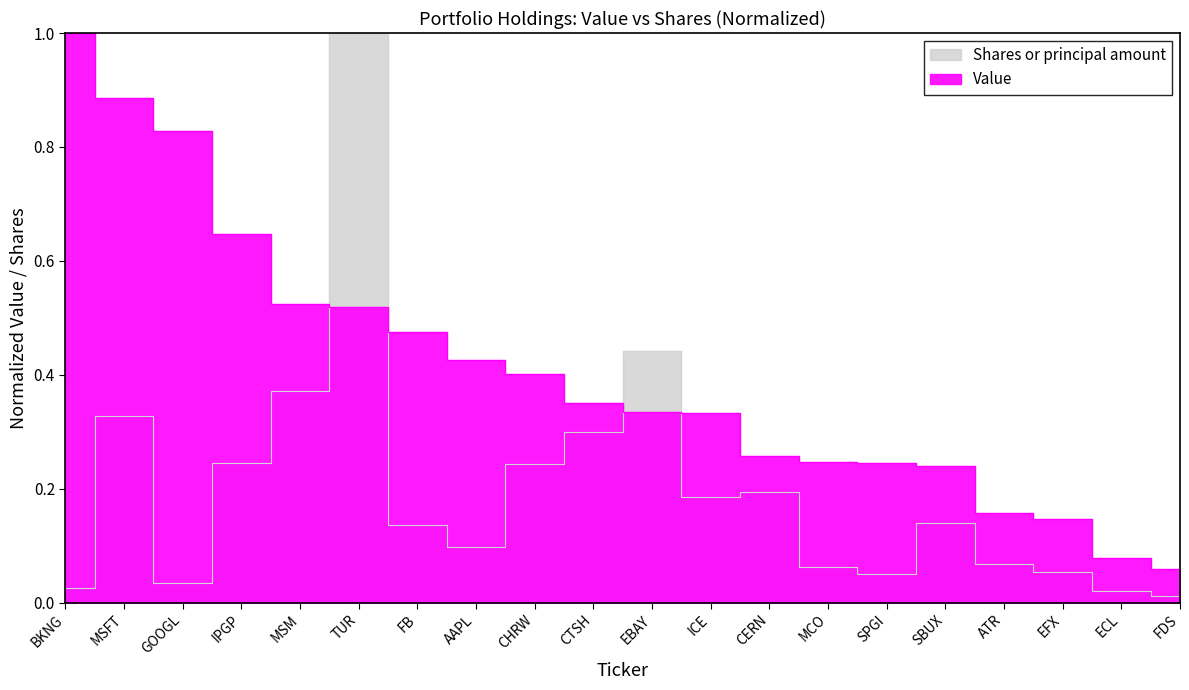

Between GOOGL and EBAY, which series saw the biggest shift?

Value